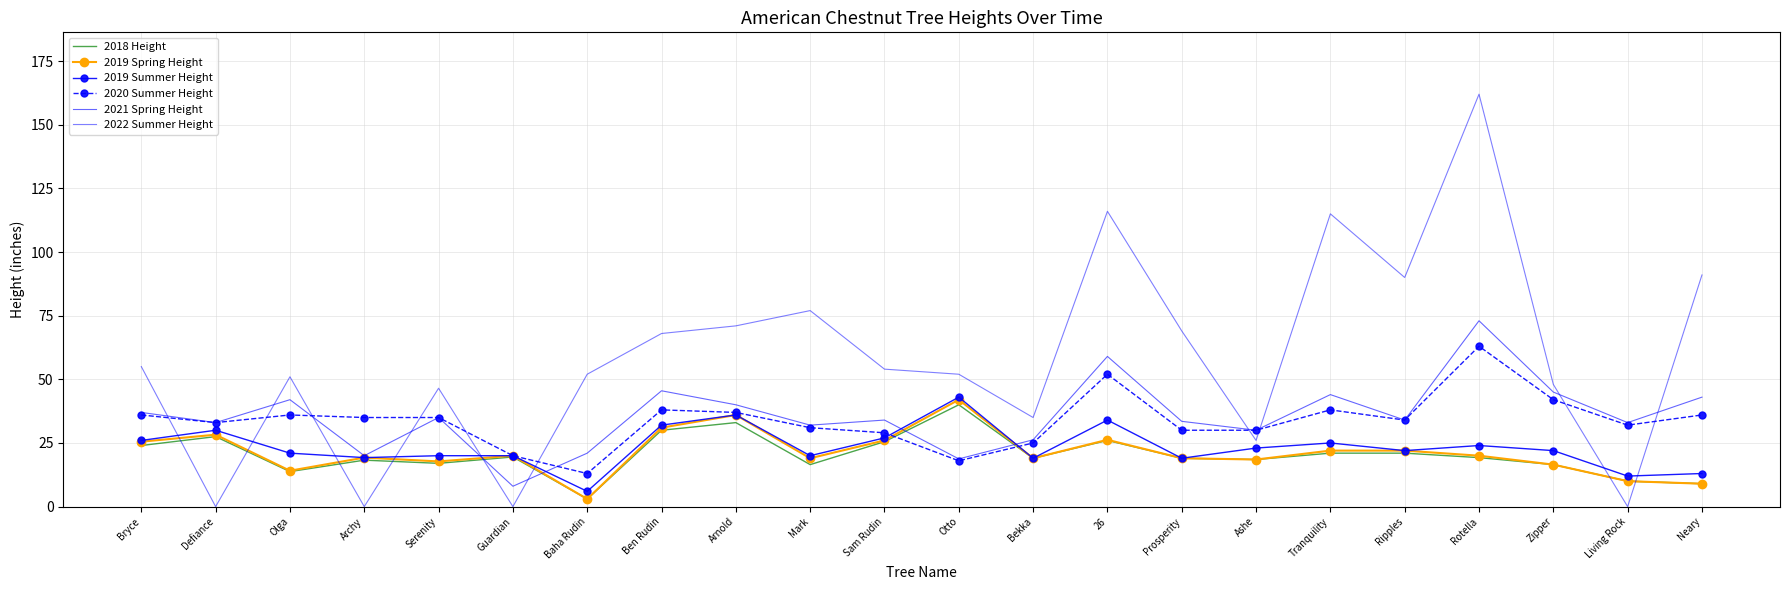

What is the highest value of the 2019 Summer Height series?

43.0